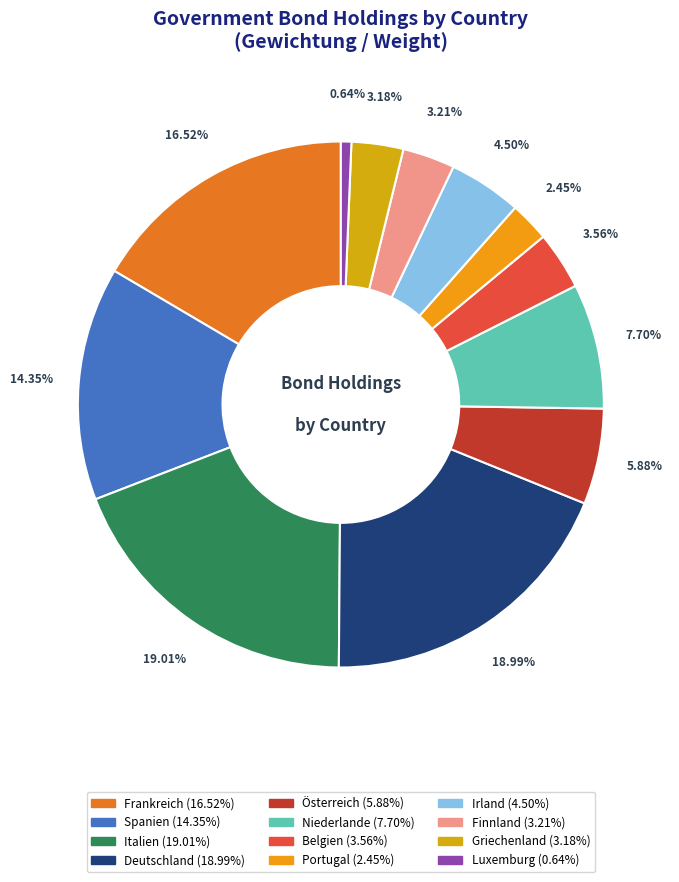

To the nearest percent, what is the difference between the largest and smallest slice percentages?

18%